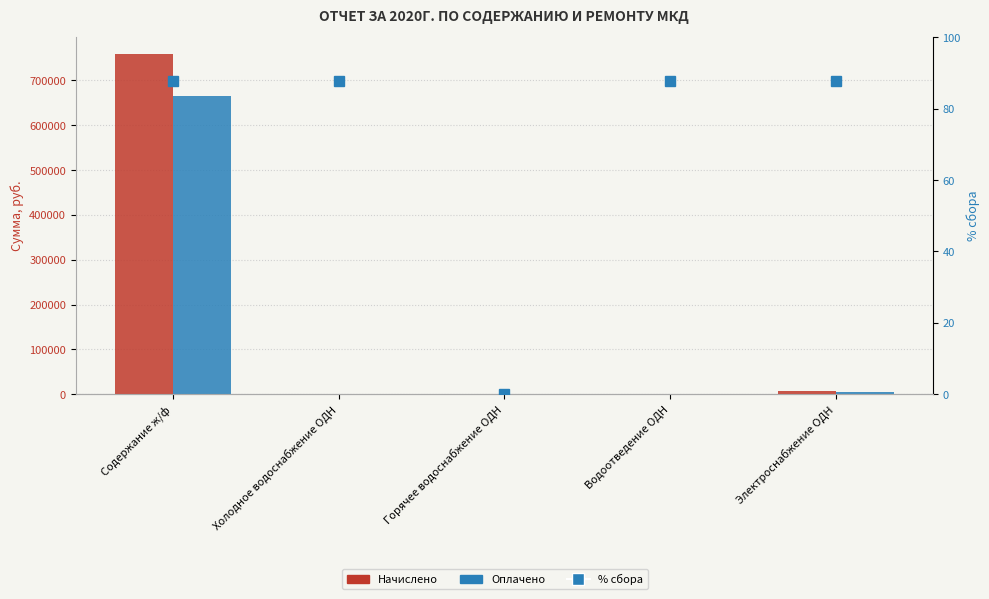

Rank the categories by Оплачено value from highest to lowest.

Содержание ж/ф, Электроснабжение ОДН, Холодное водоснабжение ОДН, Водоотведение ОДН, Горячее водоснабжение ОДН